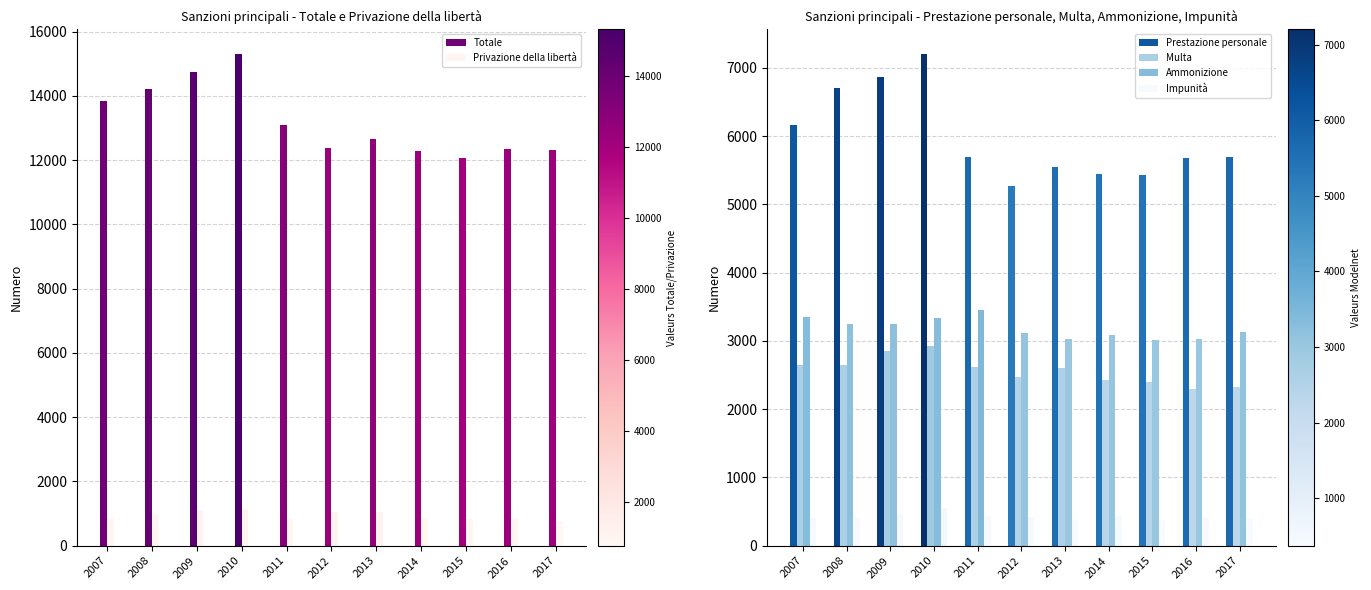

Which has a higher value, 2014 or 2008?

2008